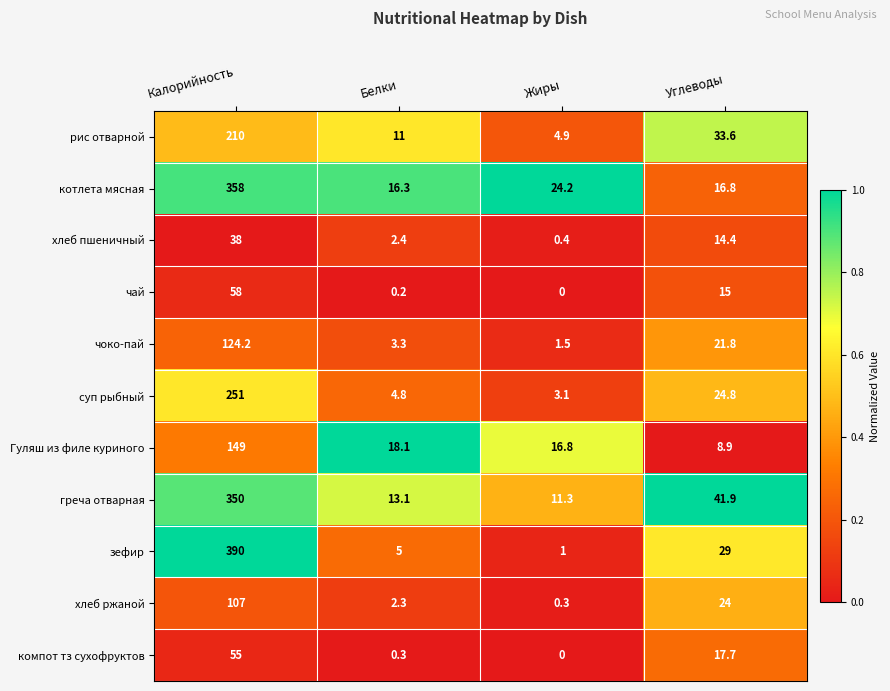

Which series has the largest total across all categories?

зефир